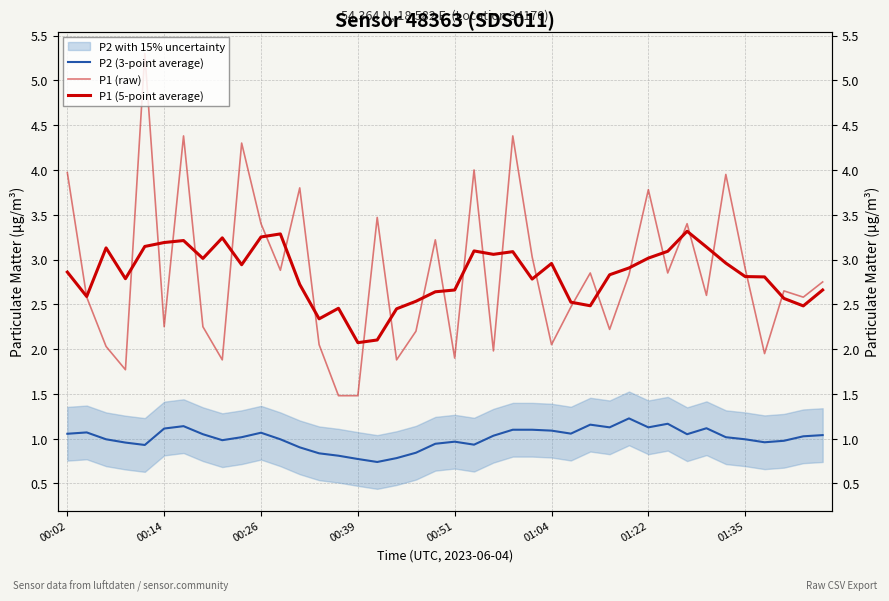

Where is P2 (3-point average) nearest to the value 0?

16